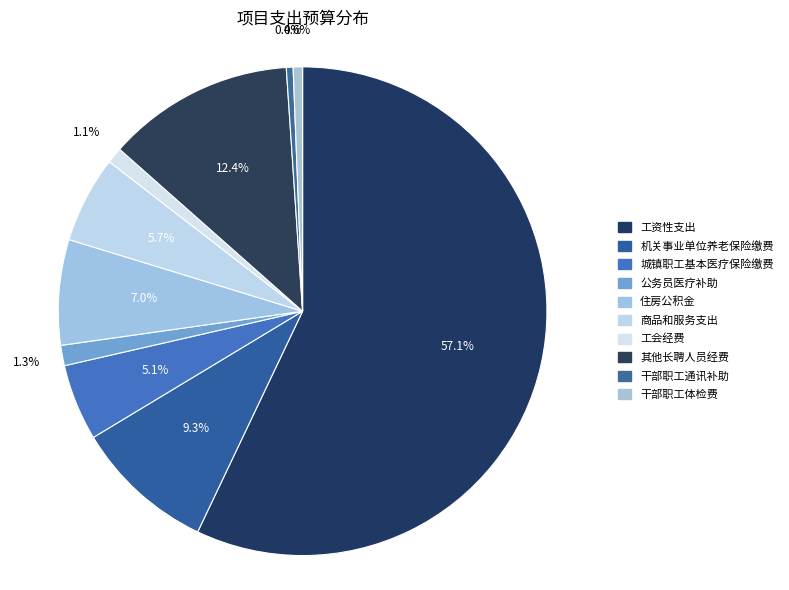

Rank the categories by value from lowest to highest.

干部职工通讯补助, 干部职工体检费, 工会经费, 公务员医疗补助, 城镇职工基本医疗保险缴费, 商品和服务支出, 住房公积金, 机关事业单位养老保险缴费, 其他长聘人员经费, 工资性支出